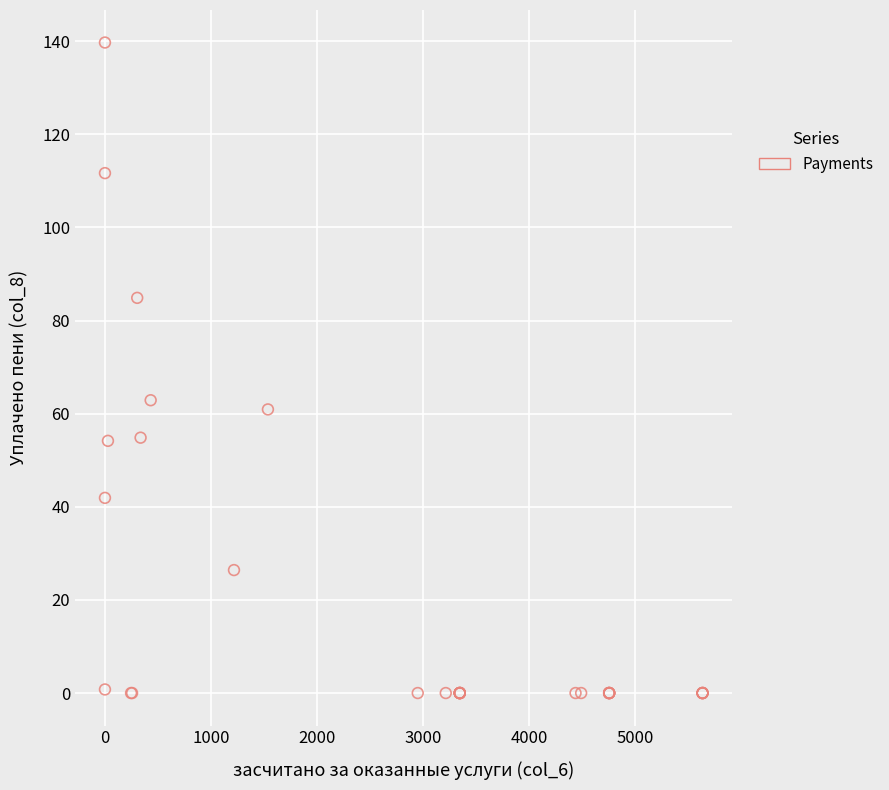

What Y value in the scatter plot is closest to 69?

62.9